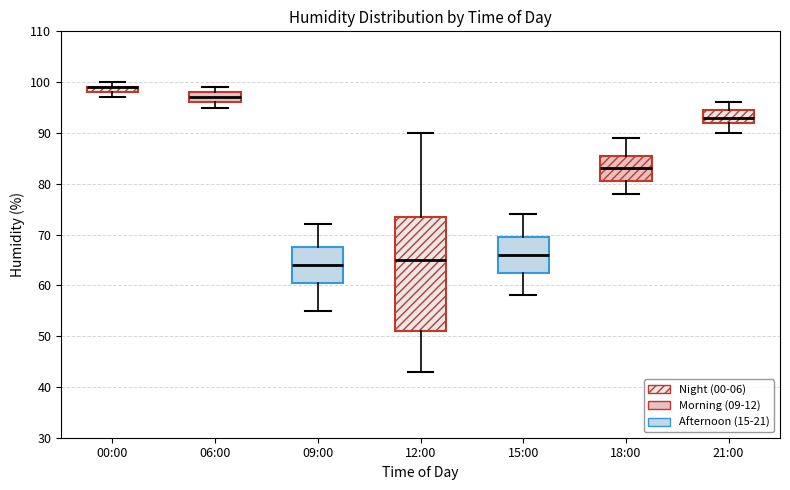

Where does the median line of the box for 09:00 sit on the y-axis? The values are not printed on the chart, so give them approximately, as read against the axis.

64